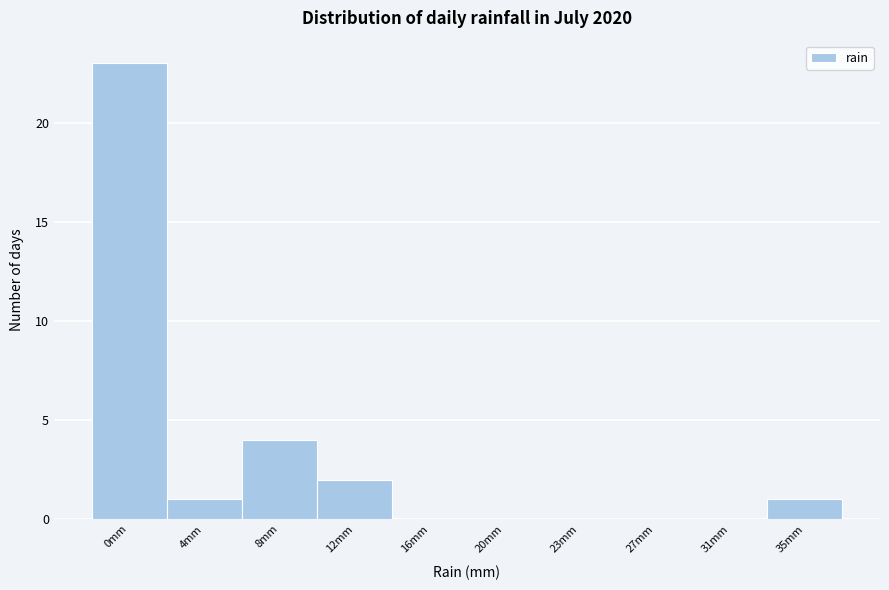

Reading left to right, list all the values displayed in this chart.

0mm=23	4mm=1	8mm=4	12mm=2	16mm=0	20mm=0	23mm=0	27mm=0	31mm=0	35mm=1